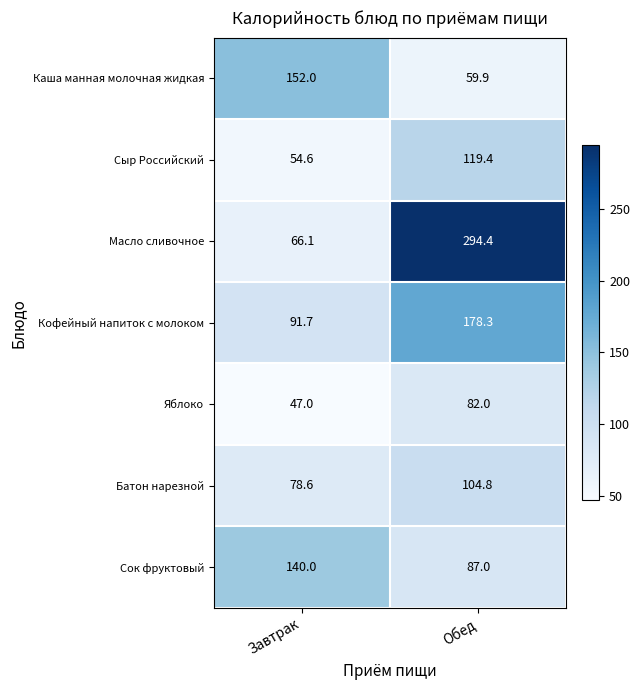

At which category is the sum across all series the highest?

Обед